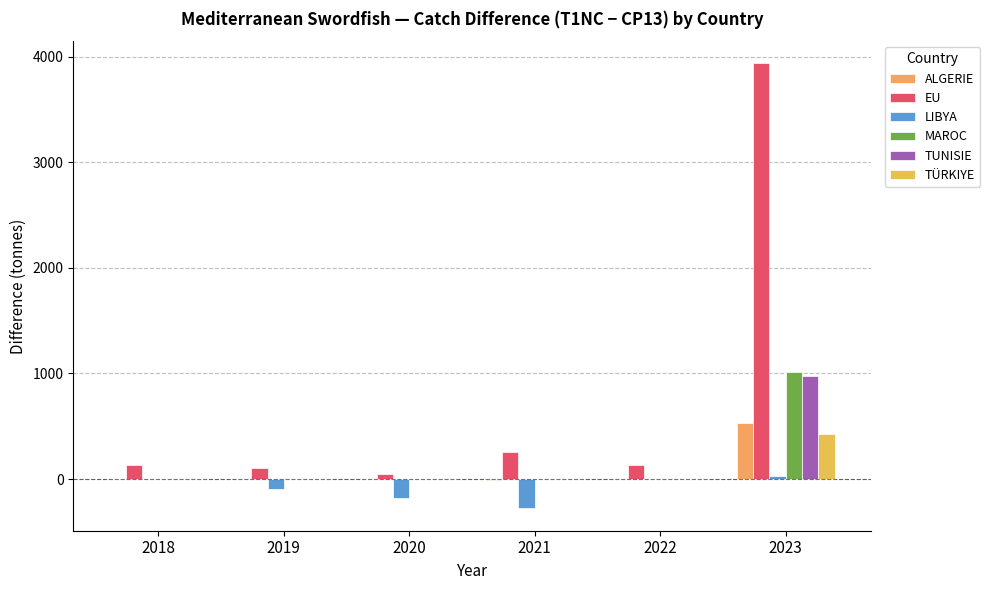

Is it true that MAROC equals 0.0 at 2018?

True